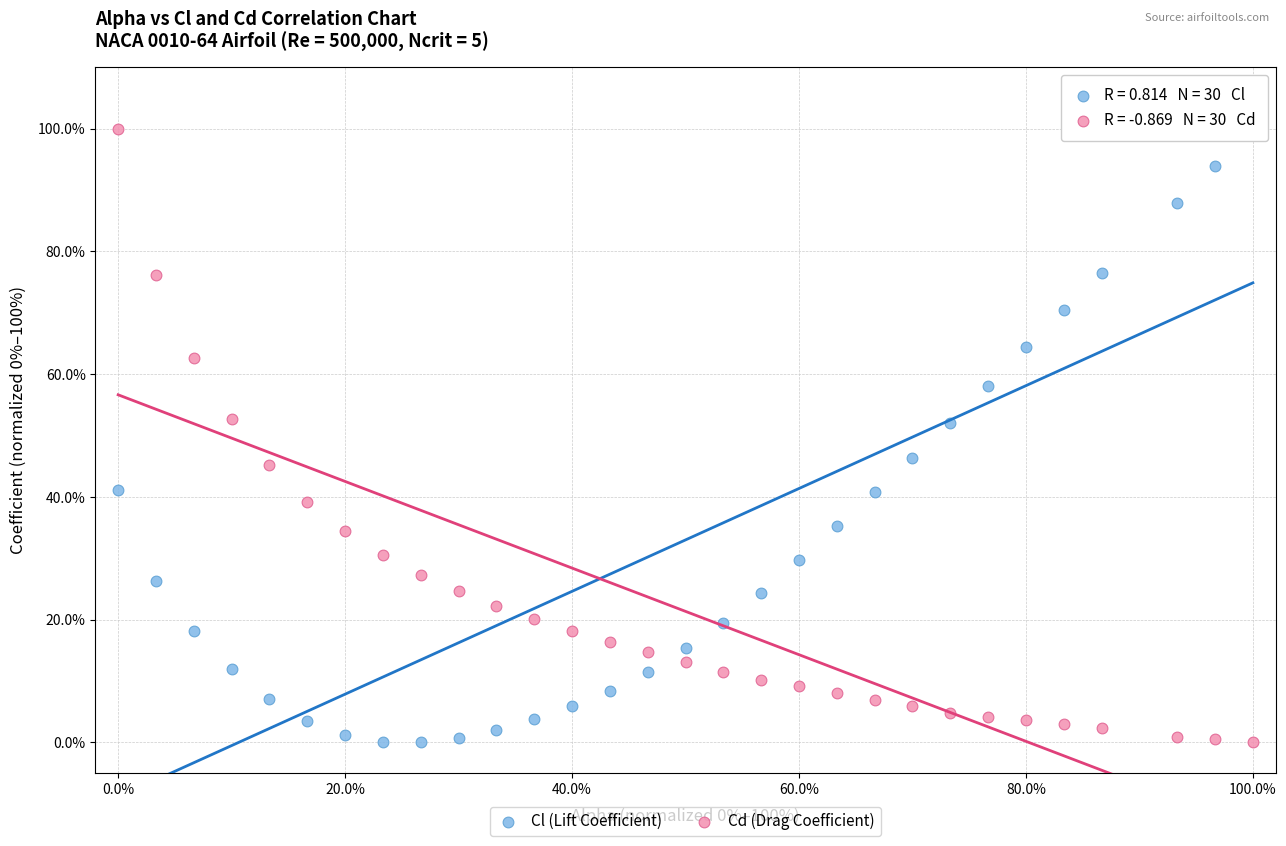

What are all the series names shown in the legend?

Cl (Lift Coefficient), Cd (Drag Coefficient)